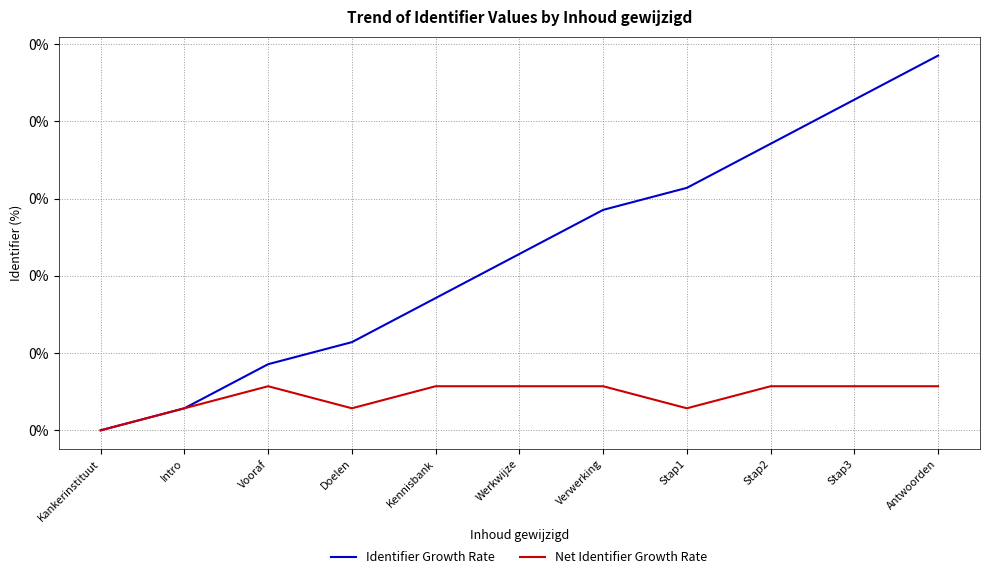

The value of Net Identifier Growth Rate at Stap1 is 0.0. True or false?

True